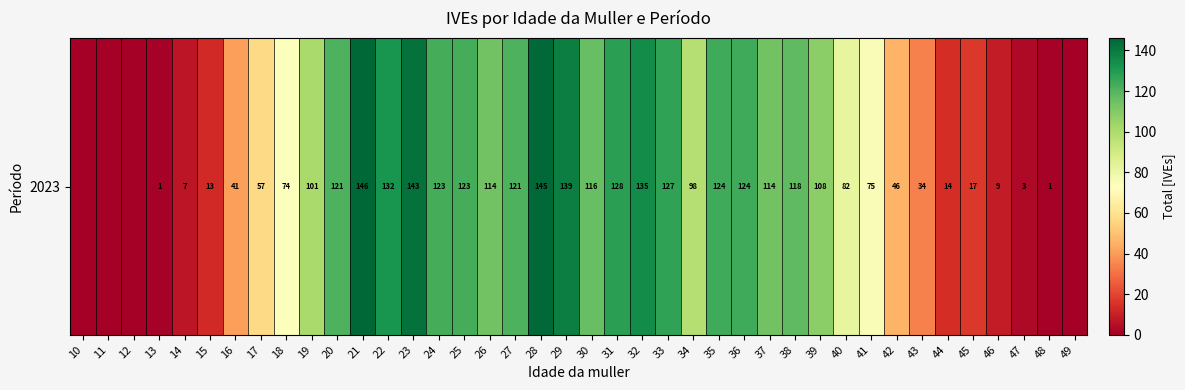

Reading left to right, extract all data points from this chart.

0	0	0	1	7	13	41	57	74	101	121	146	132	143	123	123	114	121	145	139	116	128	135	127	98	124	124	114	118	108	82	75	46	34	14	17	9	3	1	0